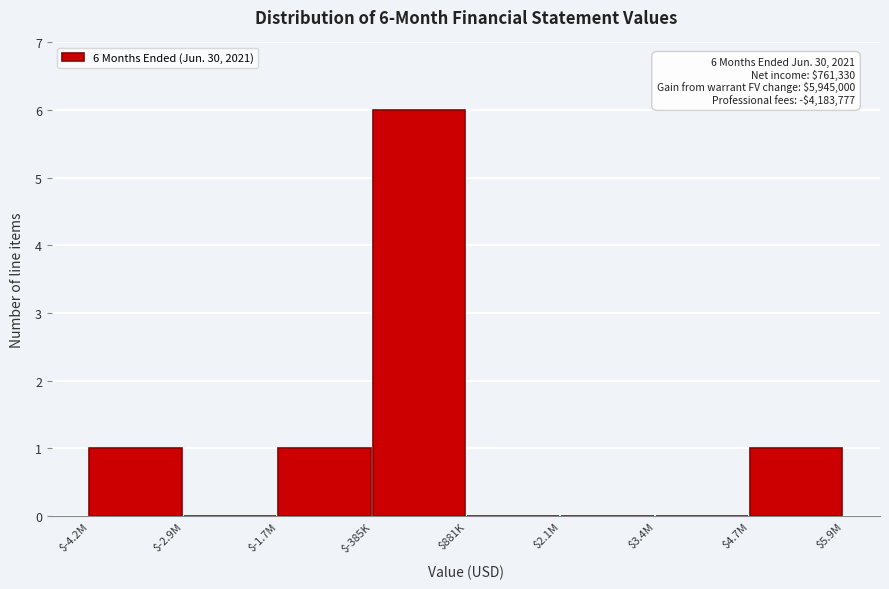

True or false: the data shows 3 at $-2.9M.

False